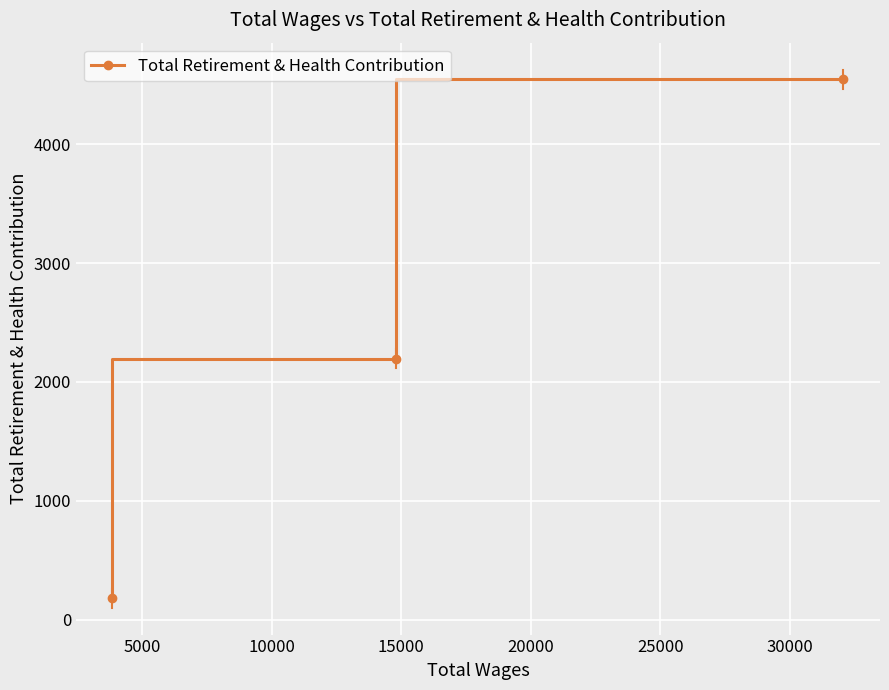

What is the smallest value displayed?

180